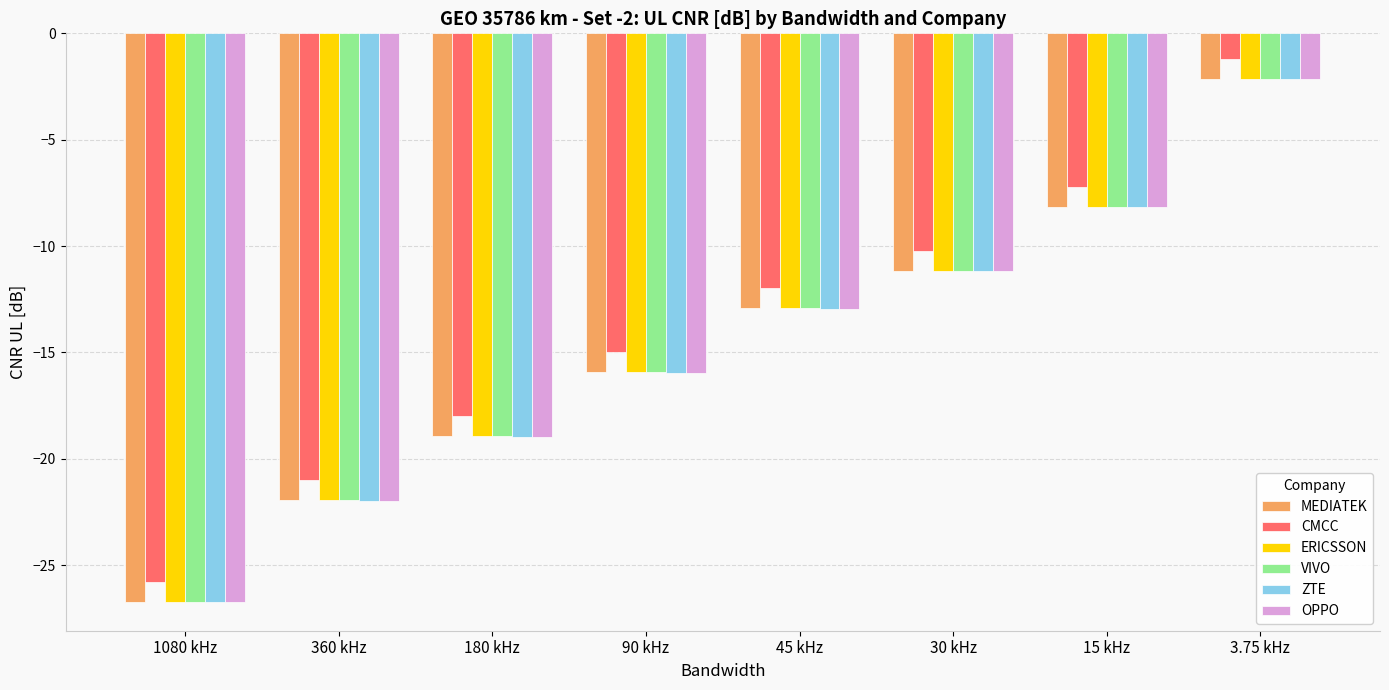

What is the sum of all CMCC values?

-110.5